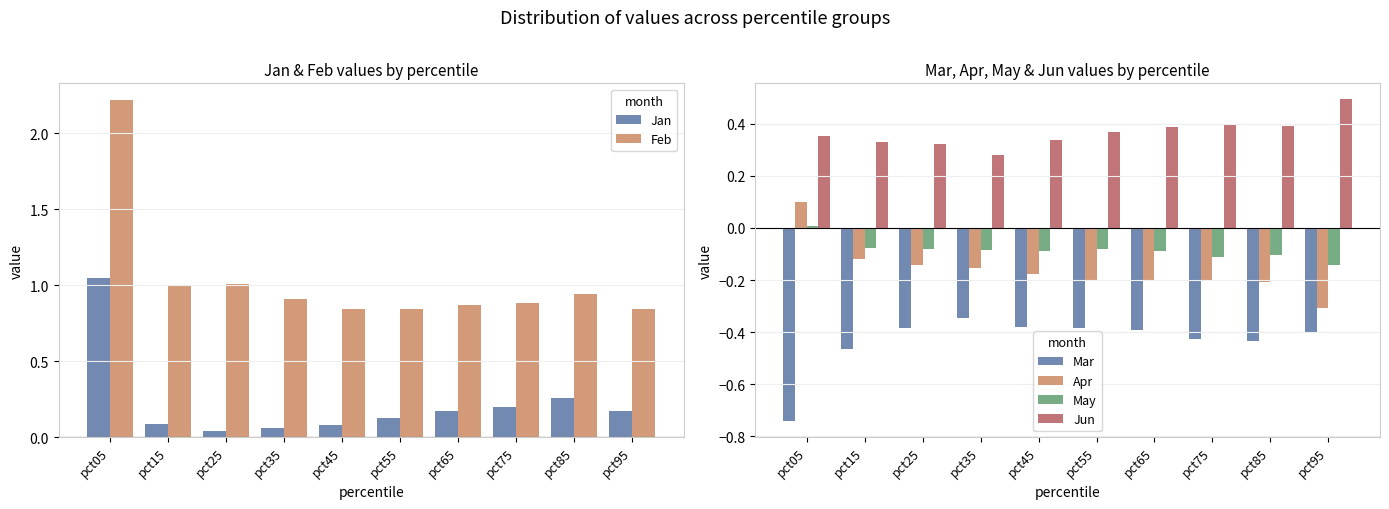

Reading left to right, extract all data points from this chart.

Jan: pct05=1.0	pct15=0.1	pct25=0.0	pct35=0.1	pct45=0.1	pct55=0.1	pct65=0.2	pct75=0.2	pct85=0.3	pct95=0.2
Feb: pct05=2.2	pct15=1.0	pct25=1.0	pct35=0.9	pct45=0.8	pct55=0.8	pct65=0.9	pct75=0.9	pct85=0.9	pct95=0.8
Mar: pct05=-0.7	pct15=-0.5	pct25=-0.4	pct35=-0.3	pct45=-0.4	pct55=-0.4	pct65=-0.4	pct75=-0.4	pct85=-0.4	pct95=-0.4
Apr: pct05=0.1	pct15=-0.1	pct25=-0.1	pct35=-0.2	pct45=-0.2	pct55=-0.2	pct65=-0.2	pct75=-0.2	pct85=-0.2	pct95=-0.3
May: pct05=0.0	pct15=-0.1	pct25=-0.1	pct35=-0.1	pct45=-0.1	pct55=-0.1	pct65=-0.1	pct75=-0.1	pct85=-0.1	pct95=-0.1
Jun: pct05=0.4	pct15=0.3	pct25=0.3	pct35=0.3	pct45=0.3	pct55=0.4	pct65=0.4	pct75=0.4	pct85=0.4	pct95=0.5